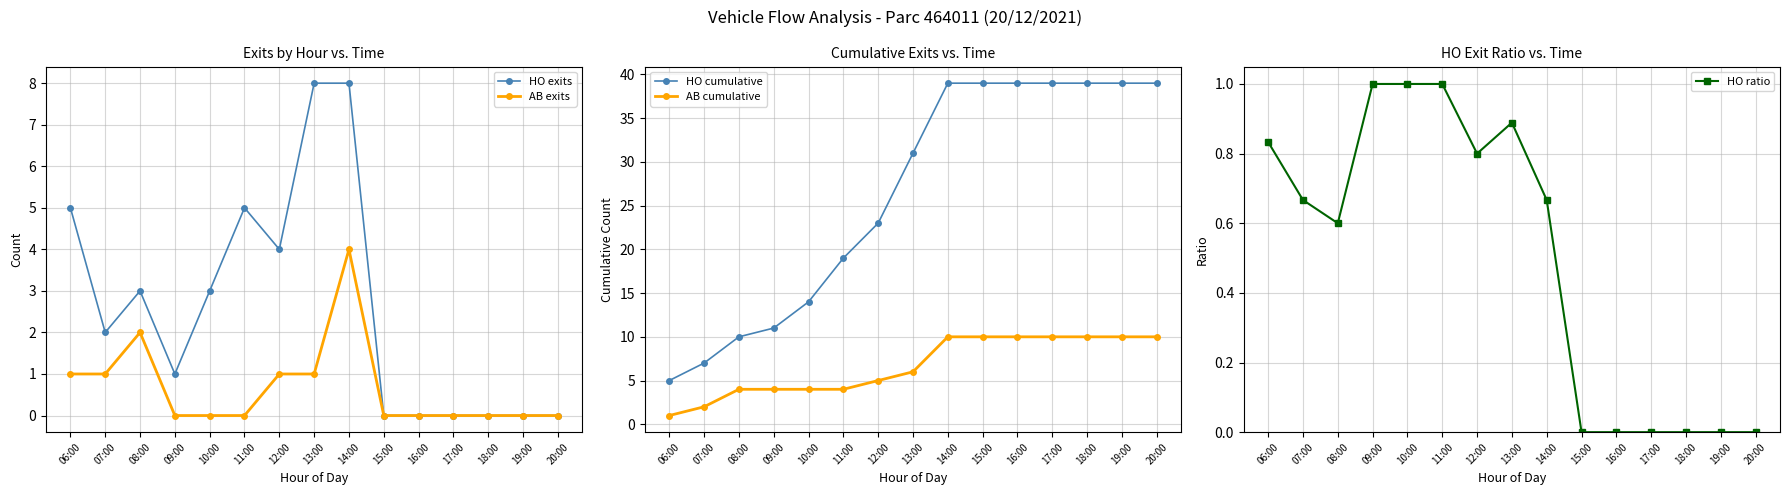

Count the AB cumulative values in the range 4 to 10.

13